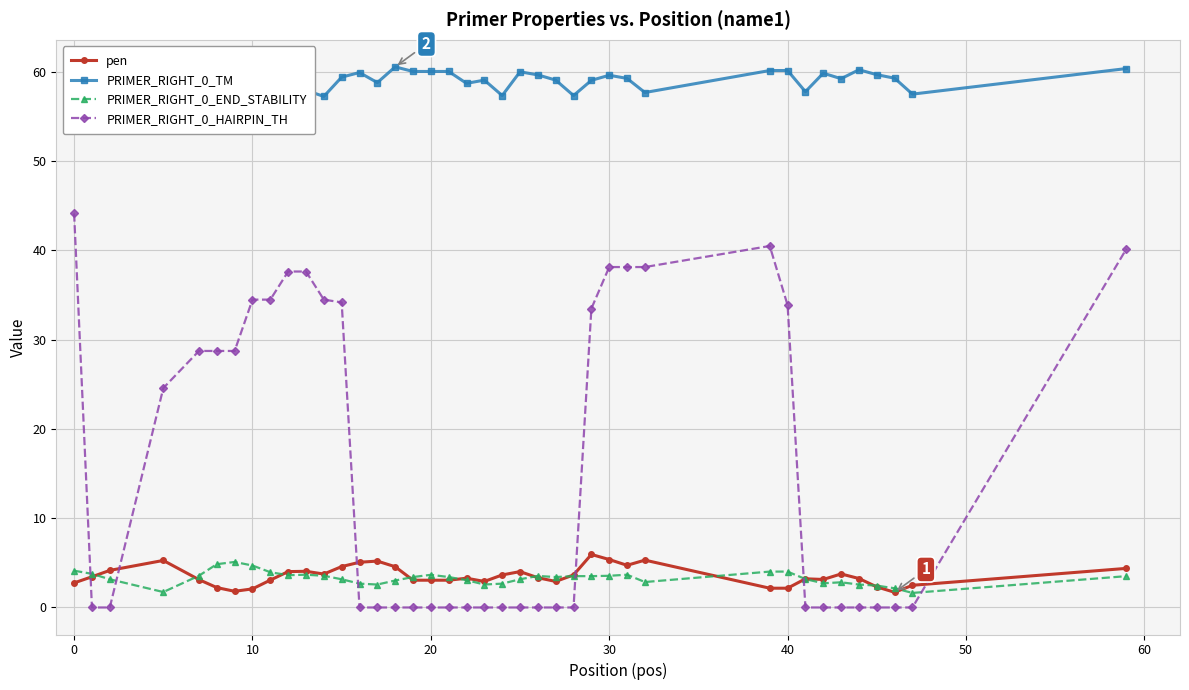

What is the sum of all PRIMER_RIGHT_0_END_STABILITY values?

132.2